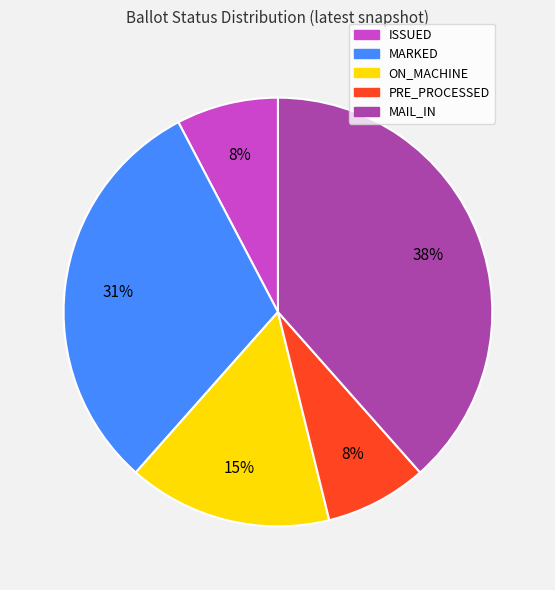

Is there any slice that represents more than half of the pie?

No